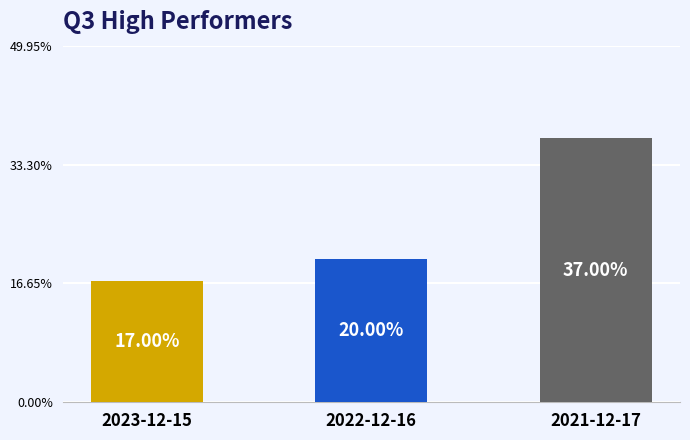

Which label corresponds to the largest value in the chart?

2021-12-17